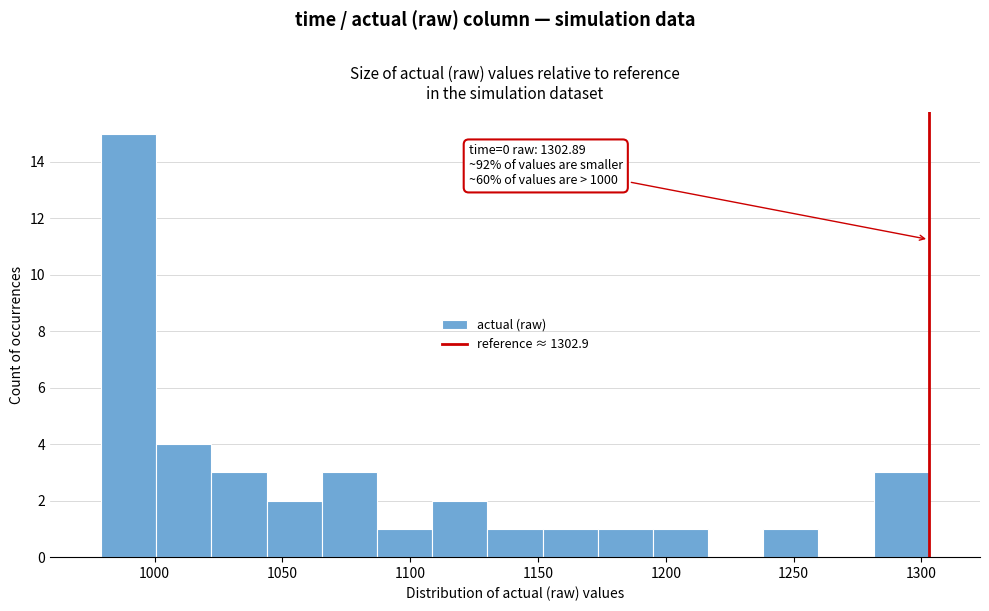

Over which range of the x-axis is the bar tallest?

980 to 1000